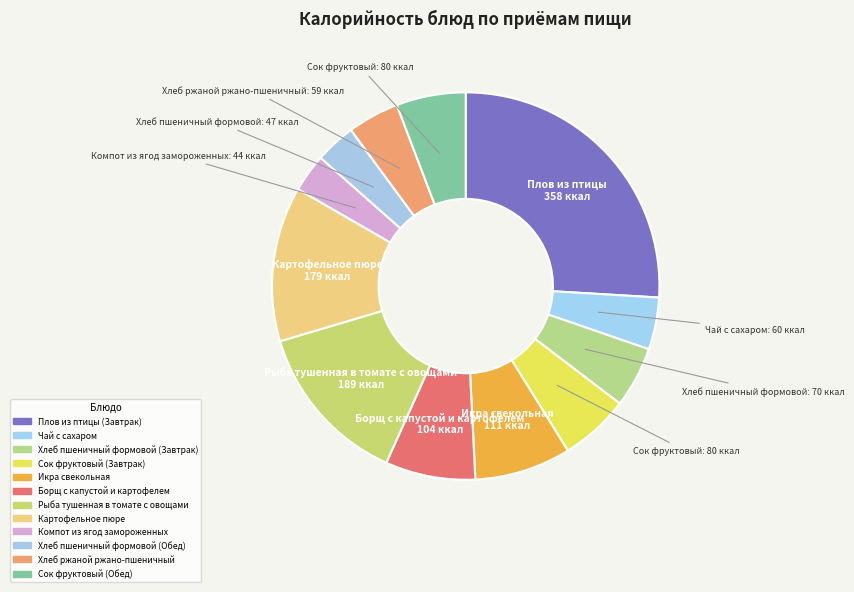

Is there a majority slice in this chart?

No